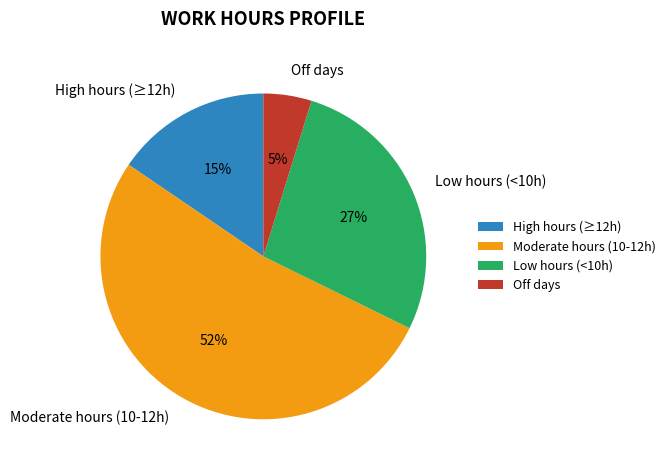

Which slice is the largest?

Moderate hours (10-12h)